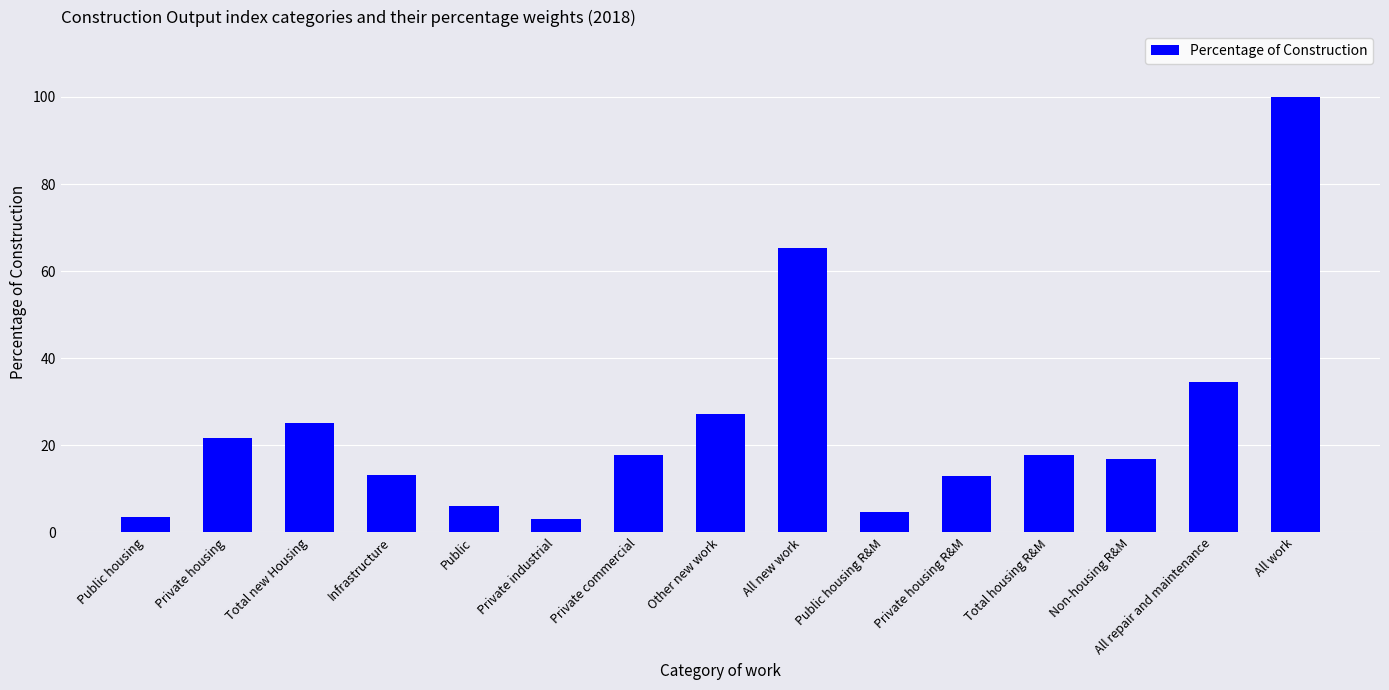

What is the greatest value displayed?

100.0